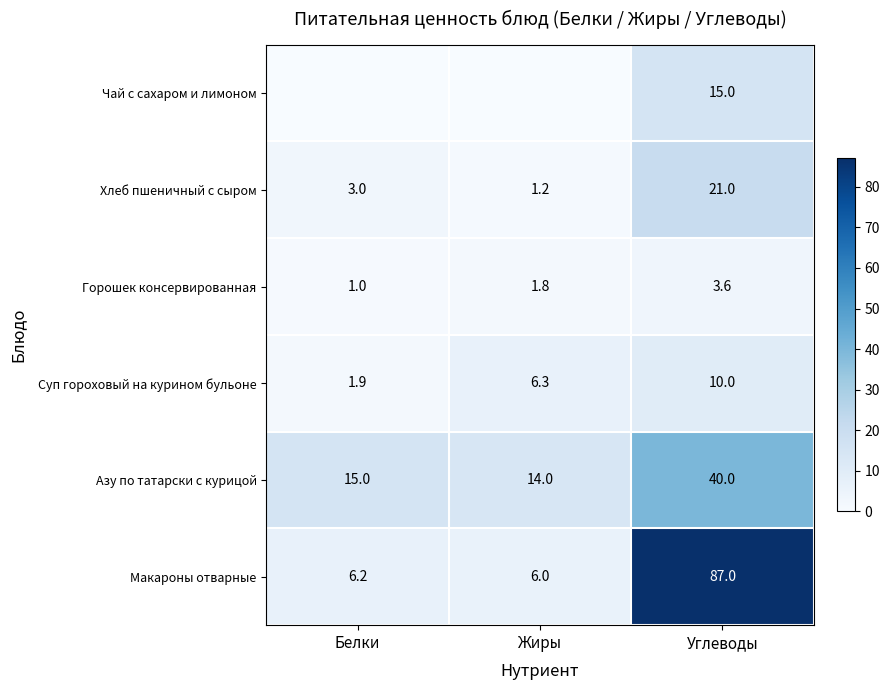

Count the number of data series in this chart.

6